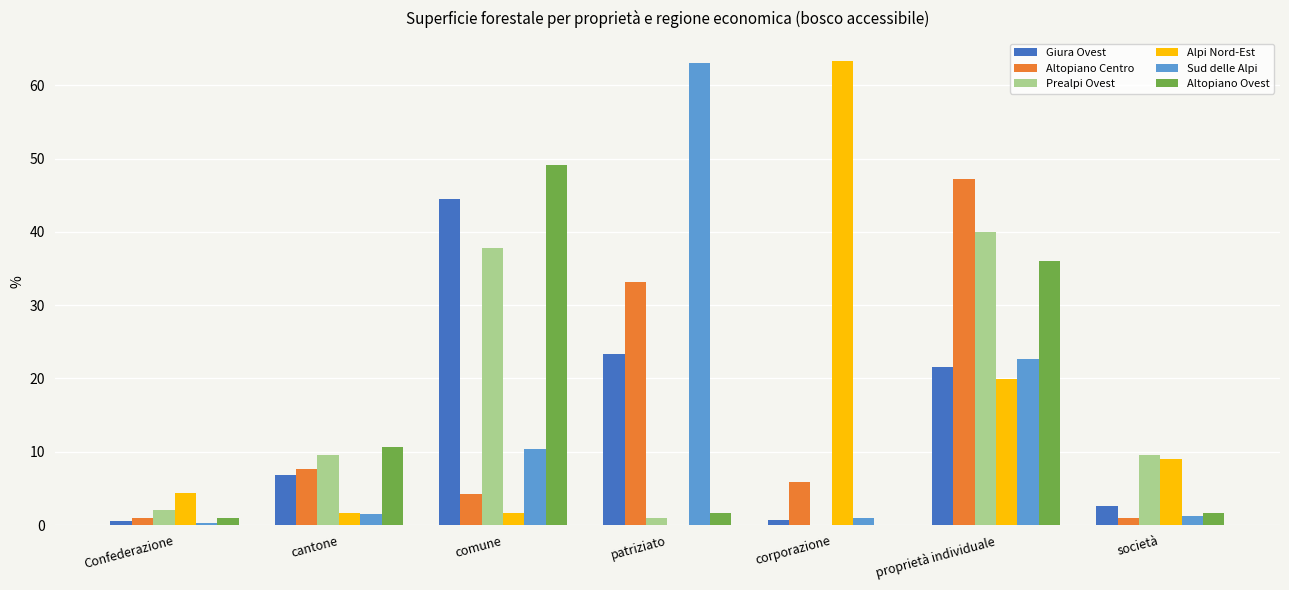

Between cantone and corporazione, which series saw the biggest shift?

Alpi Nord-Est